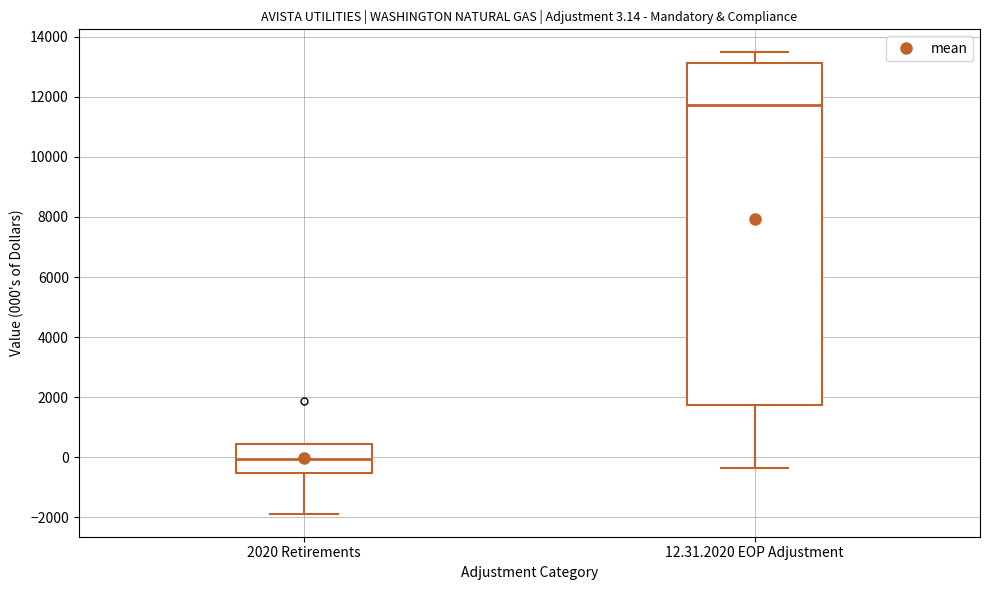

Which box is the tallest, from its lower edge to its upper edge?

12.31.2020 EOP Adjustment